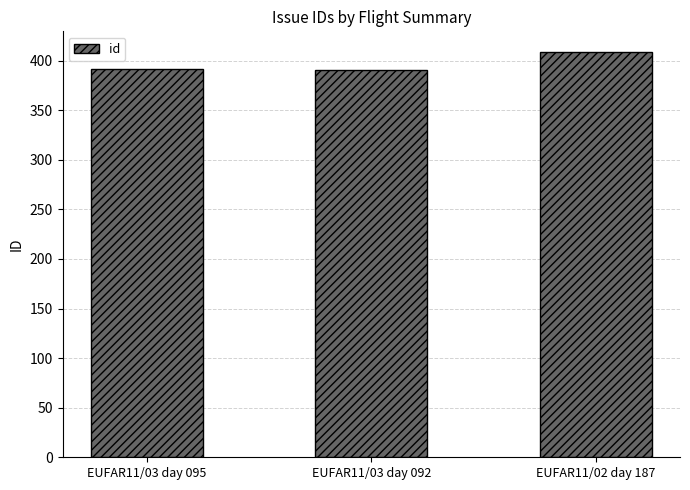

The chart shows a value of 409 at EUFAR11/02 day 187. True or false?

True